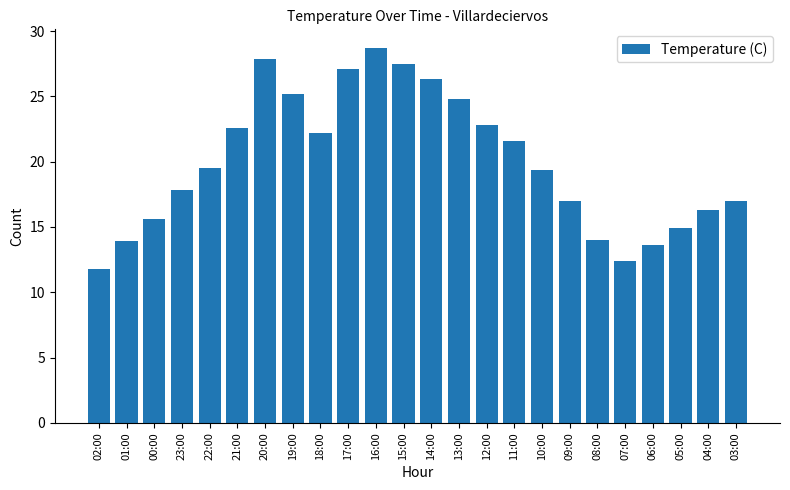

What is the label of the 2nd bar from the left?

01:00